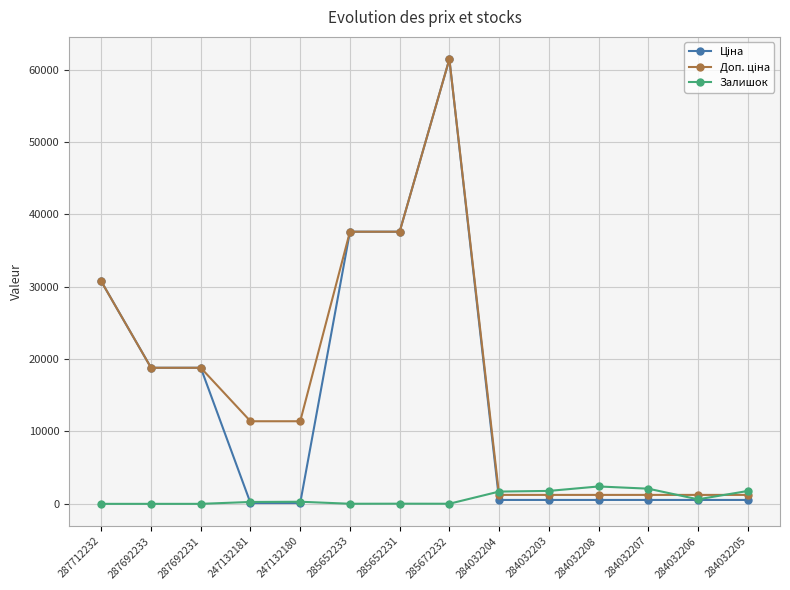

The value of Залишок at 287692231 is 0.0. True or false?

True